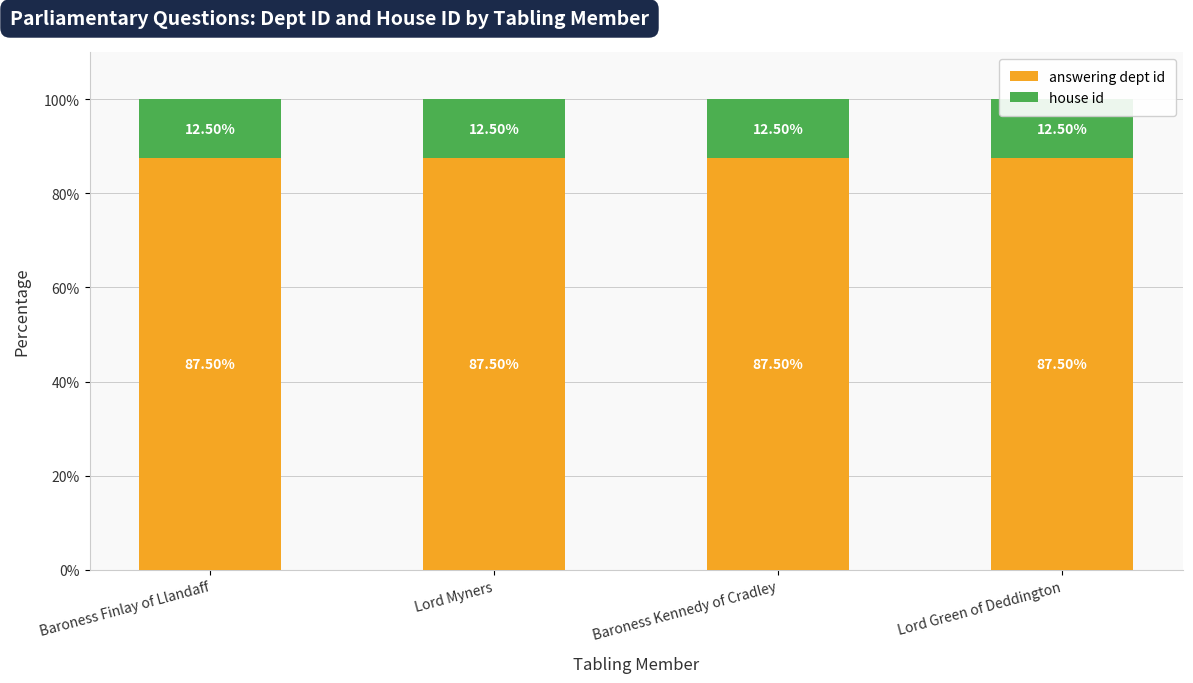

What is the sum of the house id values at Lord Myners and Baroness Kennedy of Cradley?

25.0